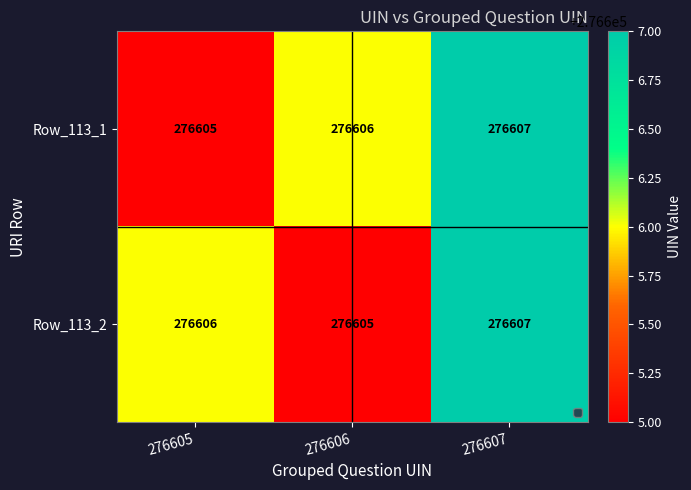

Reading left to right, list all the values displayed in this chart.

Row_113_1: 276605=276605	276606=276606	276607=276607
Row_113_2: 276605=276606	276606=276605	276607=276607